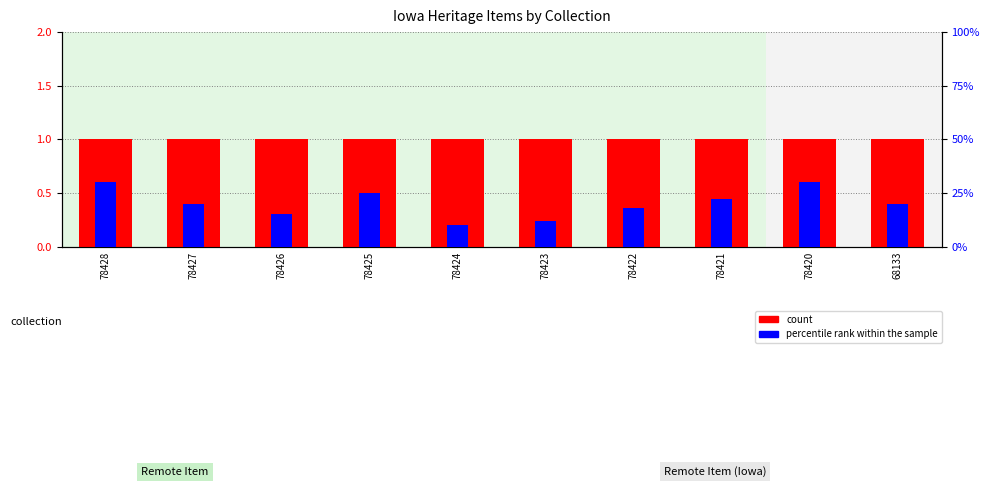

What is the value of the percentile rank within the sample bar at the 10th from the left?

0.2